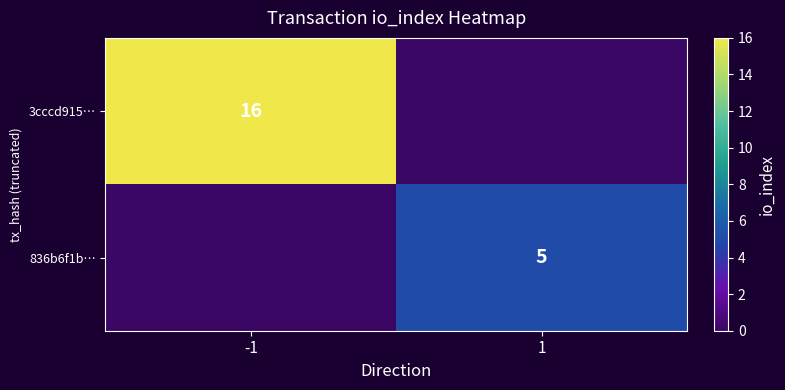

True or false: 836b6f1b… has a value of 5 at 1.

True